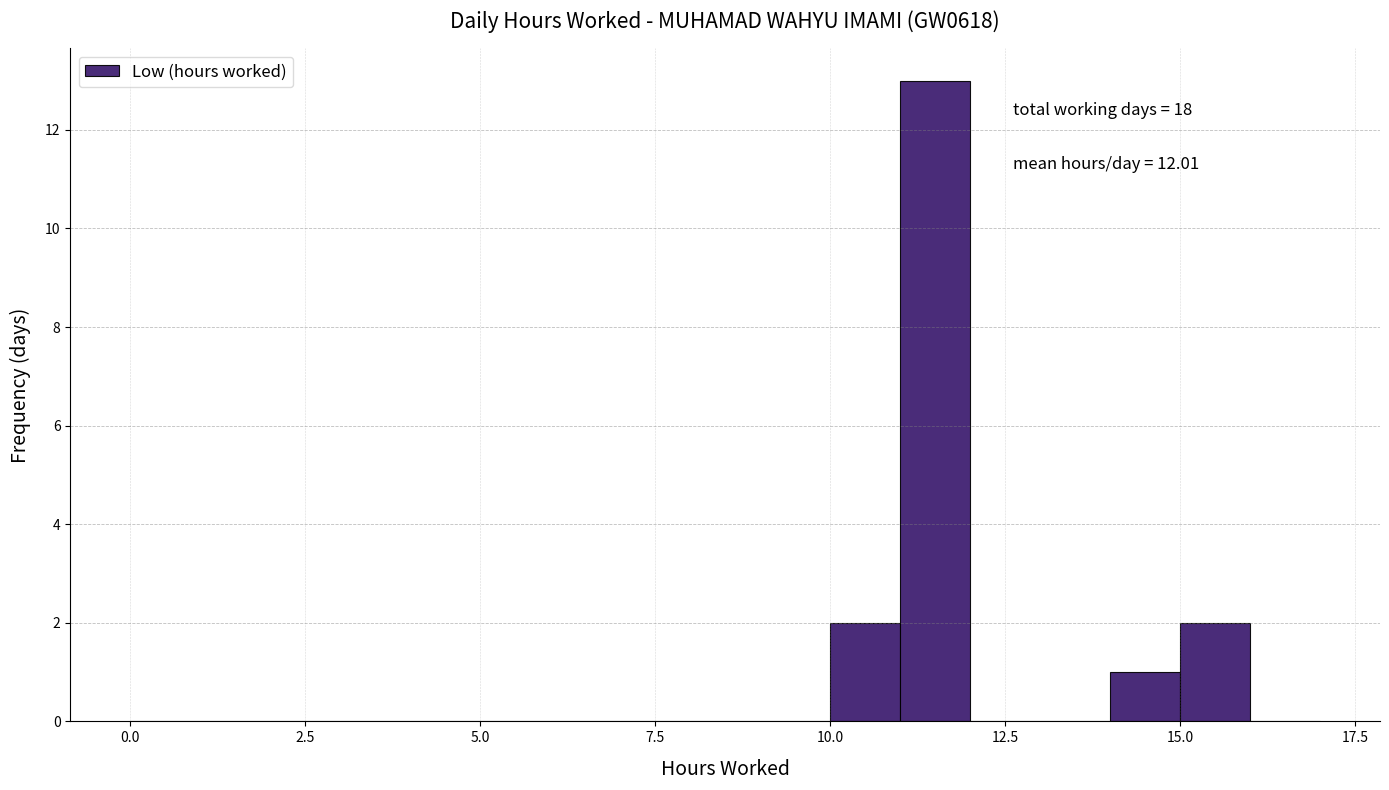

Read against the x-axis, roughly where is the centre of the tallest bar?

11.5